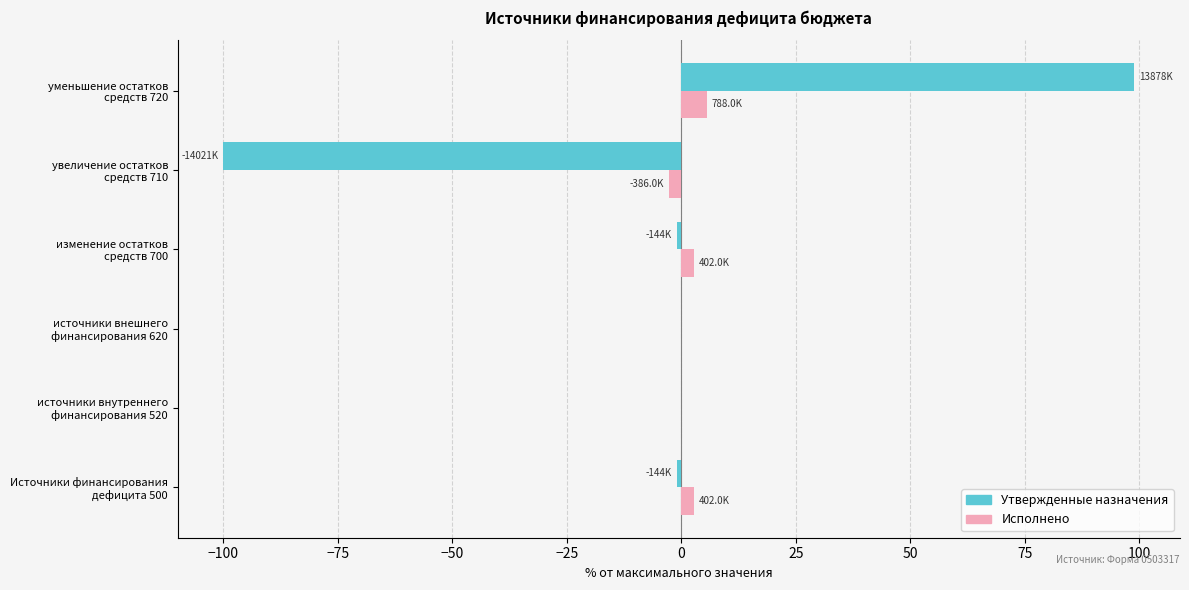

What is the highest value of the Утвержденные назначения series?

99.0